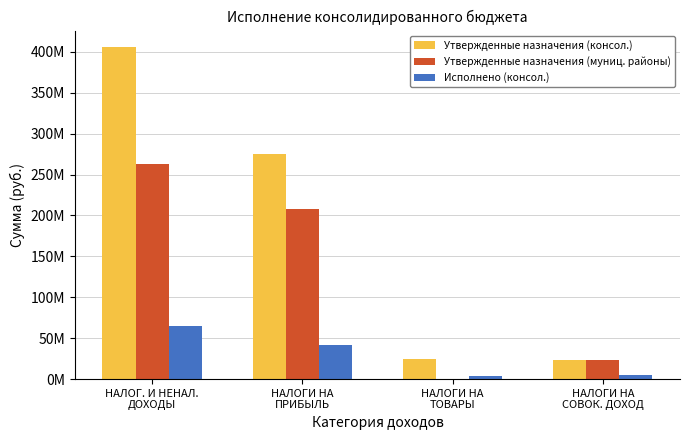

Is it true that Исполнено (консол.) equals 6927992.3 at НАЛОГИ НА
СОВОК. ДОХОД?

False